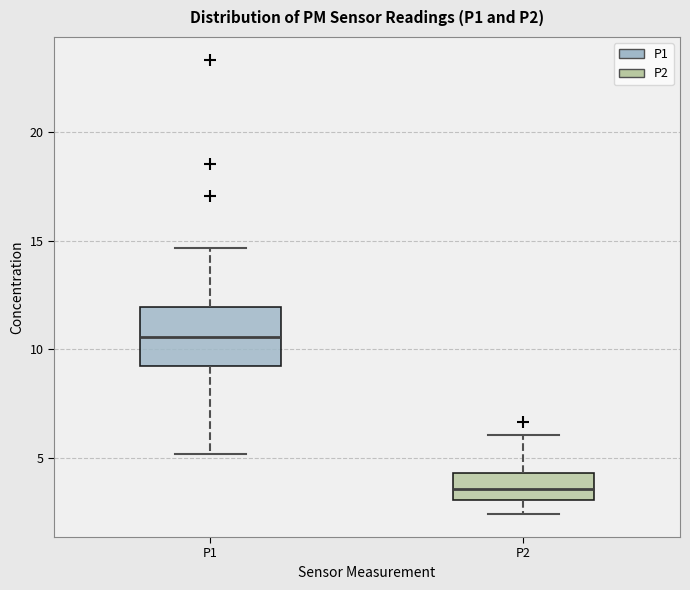

Reading left to right, transcribe this box plot: for each box, give where its median line is, the range the box spans, and where its two whiskers end, as read against the y-axis. The values are not printed on the chart, so give them approximately, as read against the axis.

P1: median 10.5, box 9.5 to 12.0, whiskers 5.0 to 14.5
P2: median 3.5, box 3.0 to 4.5, whiskers 2.5 to 6.0